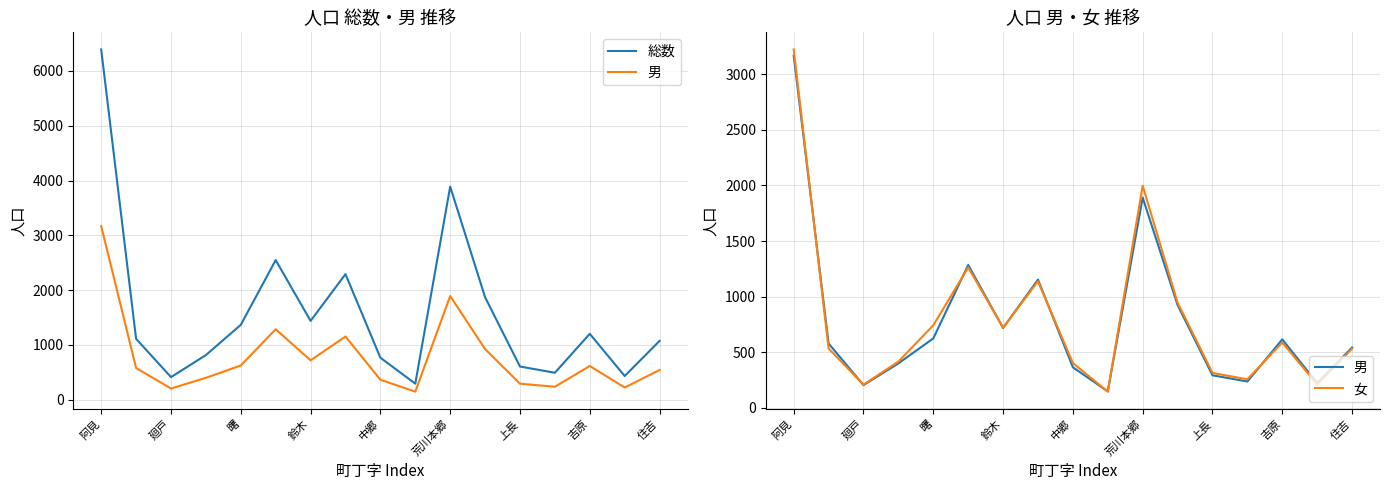

True or false: 総数 and 女 cross at least once.

False